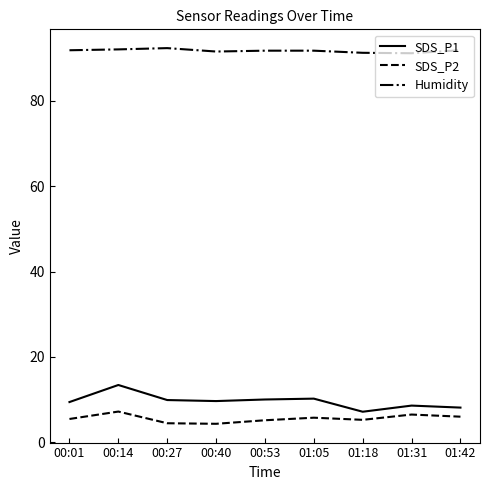

What is the difference between the maximum and minimum values in the SDS_P2 series?

2.9